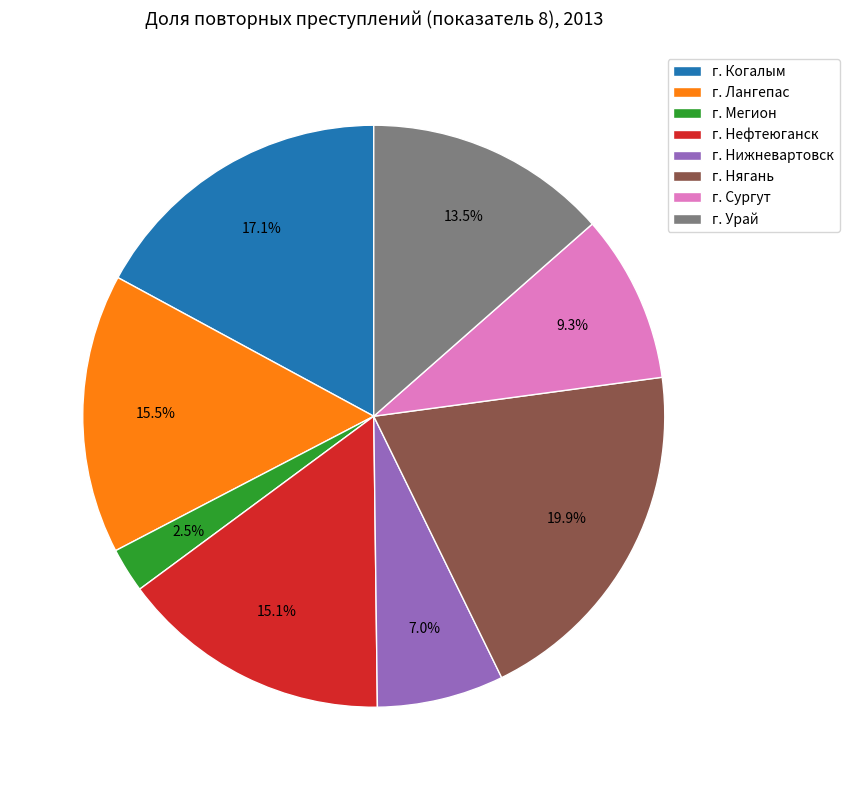

Between г. Урай and г. Когалым, which is larger?

г. Когалым